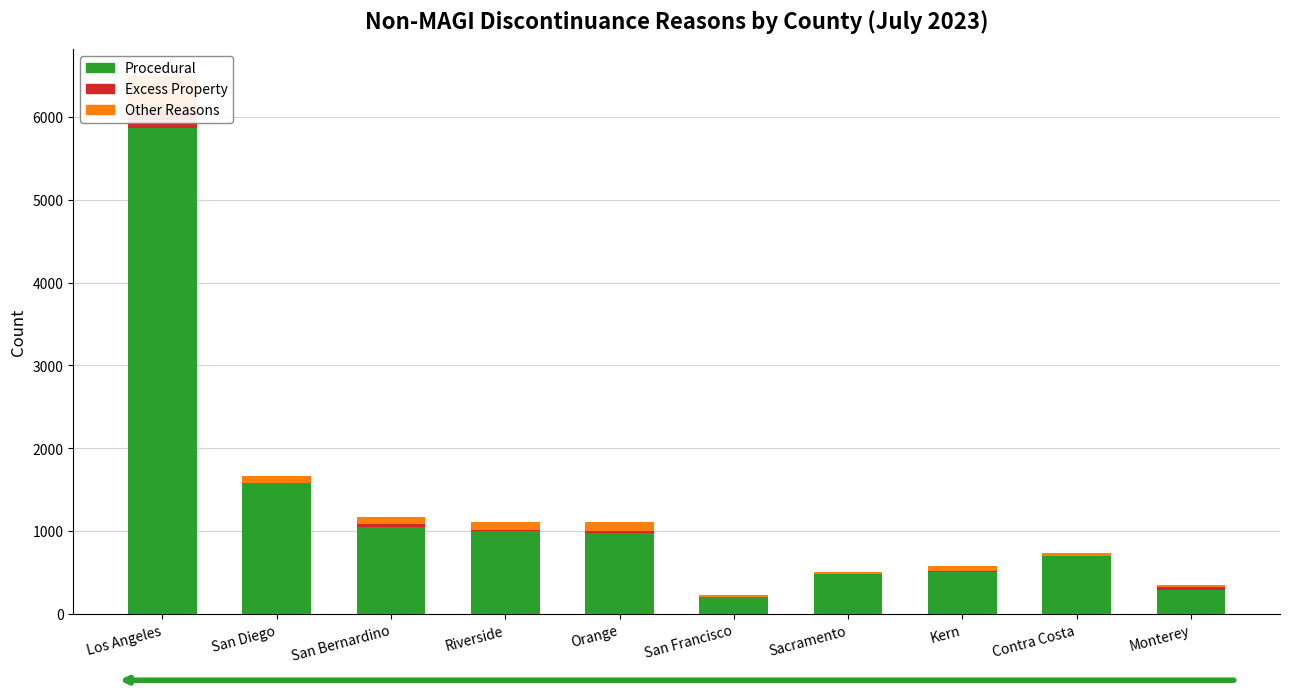

Between Riverside and Sacramento, which is larger?

Riverside